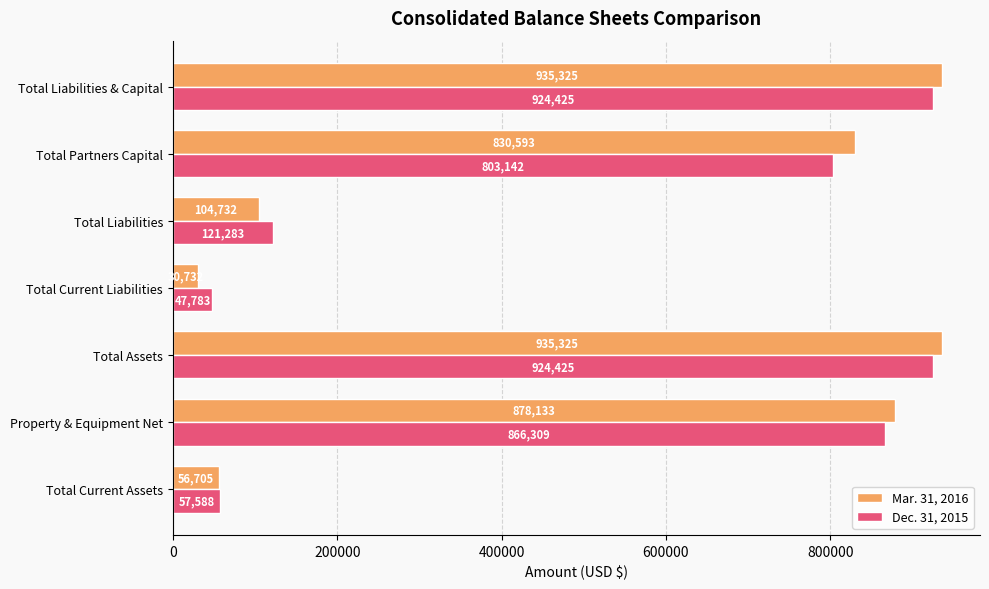

How many data points in Dec. 31, 2015 are less than 803142?

3